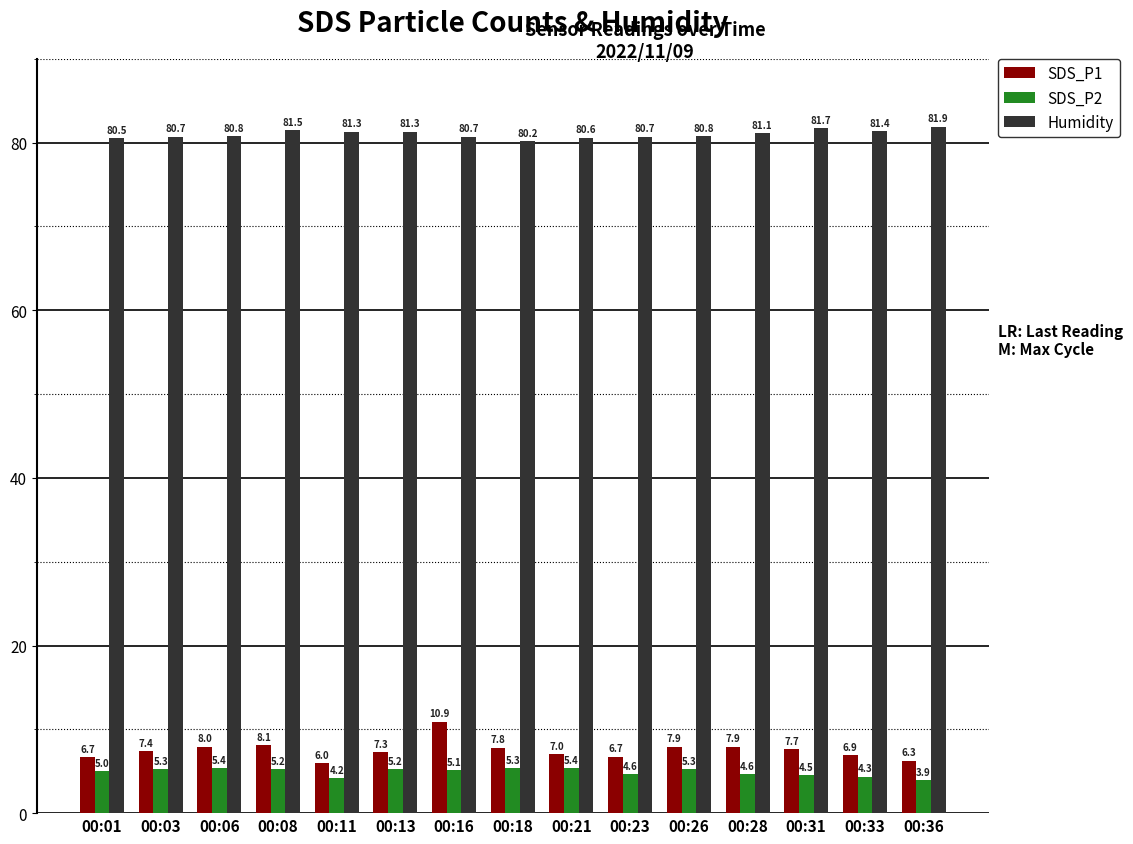

Is the value of Humidity at 00:03 greater than the value of SDS_P1 at 00:21?

Yes